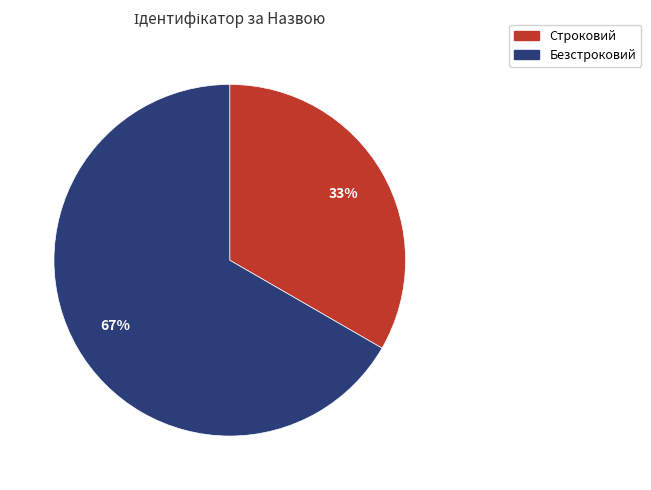

Does any single category account for the majority?

Yes